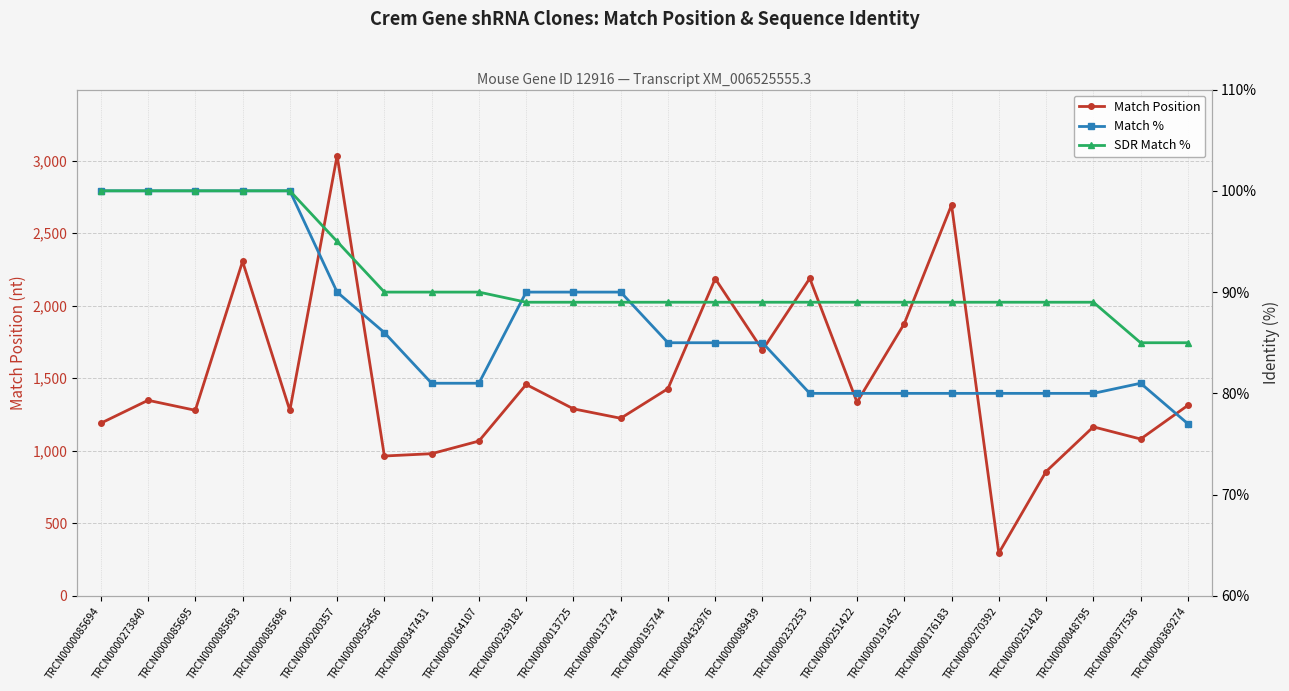

What is the spread (max minus min) of values at TRCN0000200357?

2944